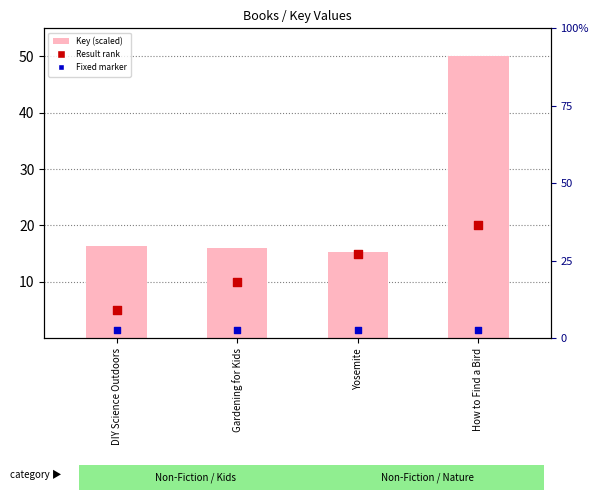

Which series contains the lowest Y value?

Fixed marker